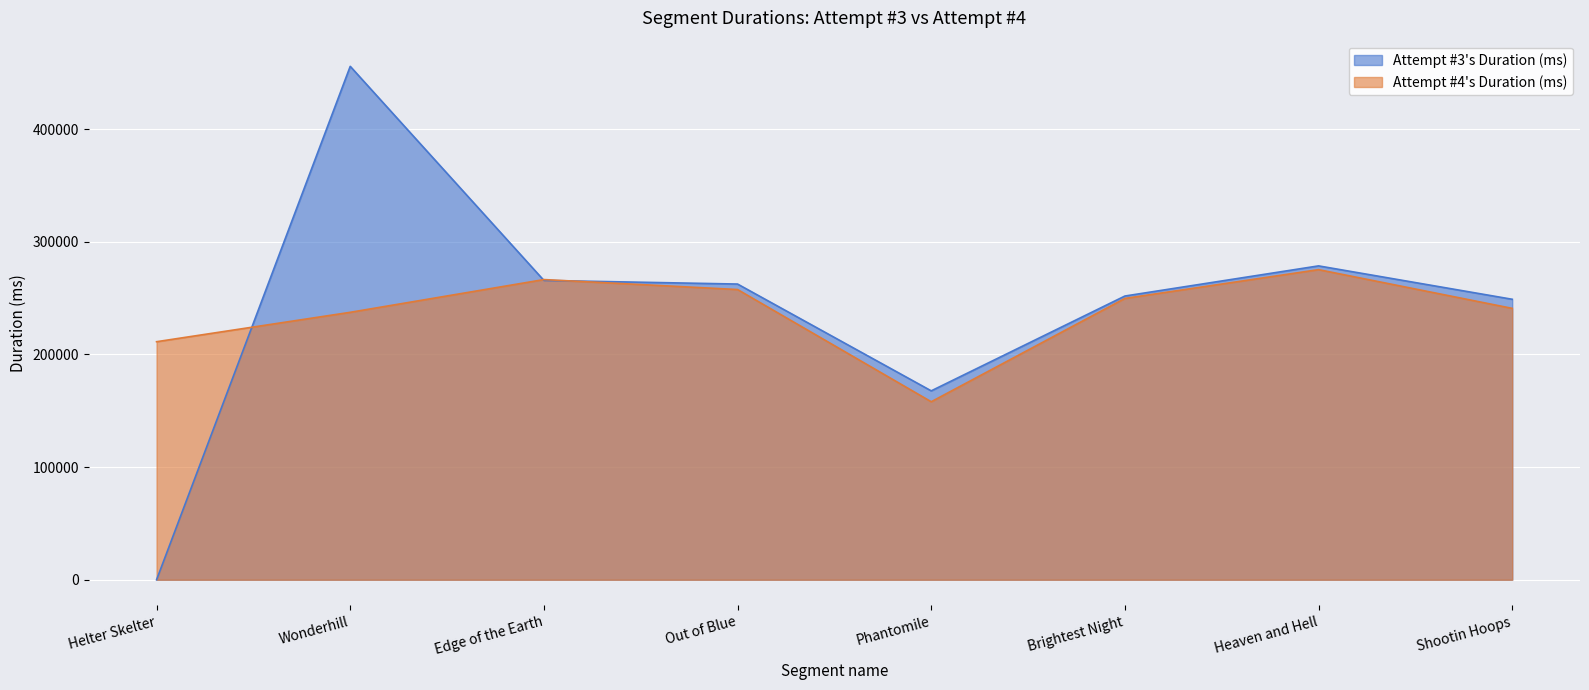

Between Wonderhill and Out of Blue, which is larger?

Wonderhill